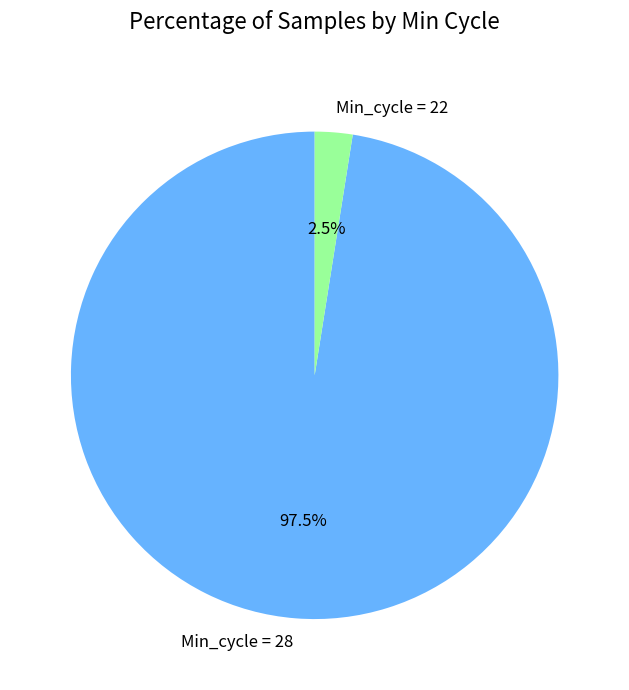

Does any single category account for the majority?

Yes